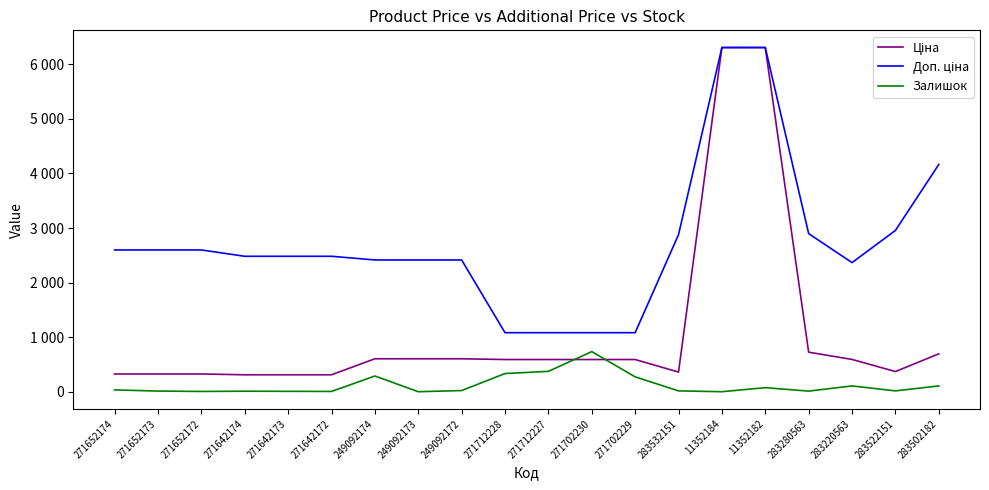

What is the maximum value shown in the chart?

6308.8